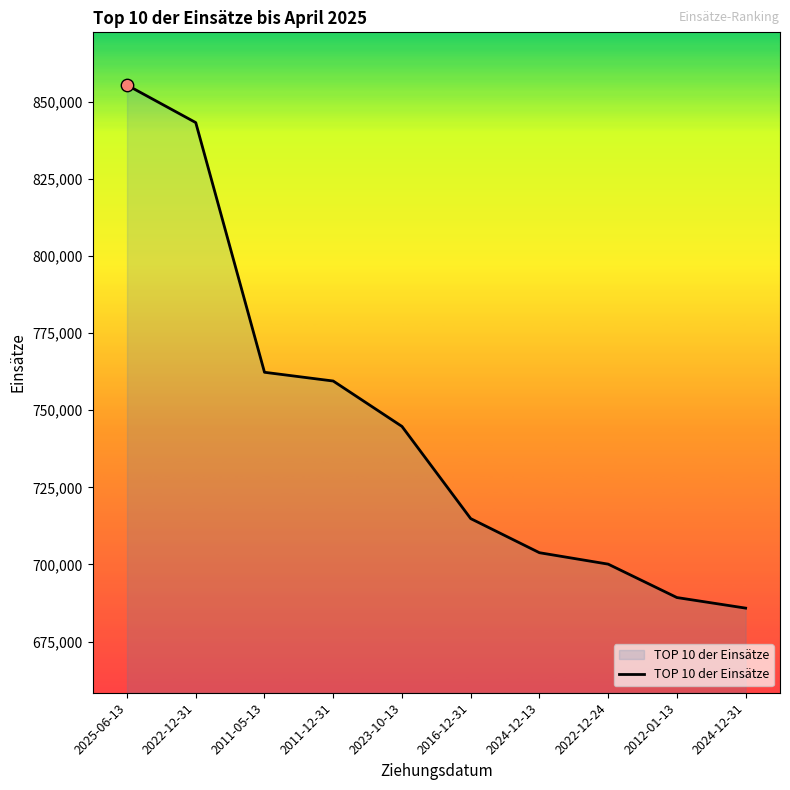

Which has a higher value, 2022-12-31 or 2024-12-31?

2022-12-31